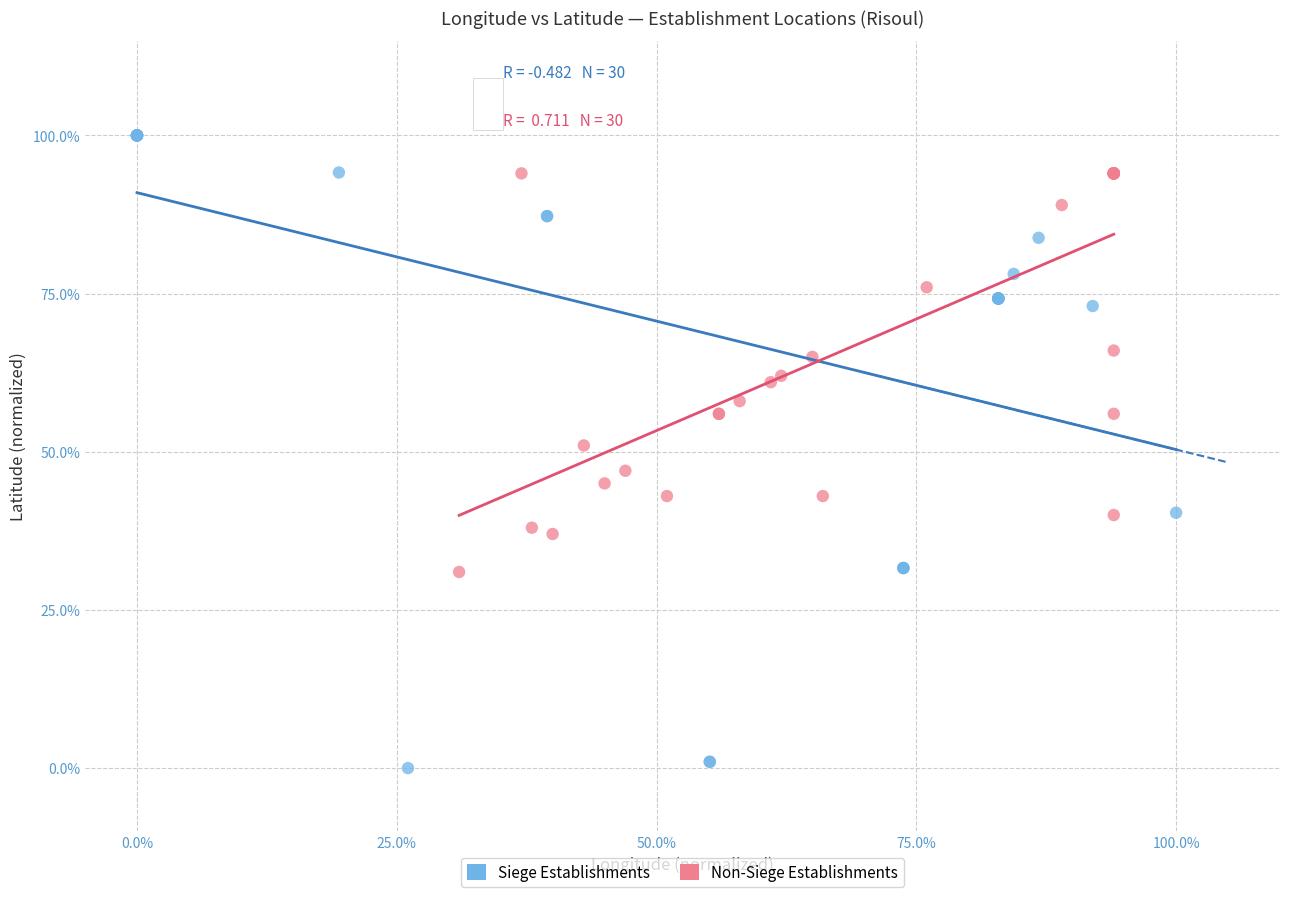

What are all the series names shown in the legend?

Siege Establishments, Non-Siege Establishments